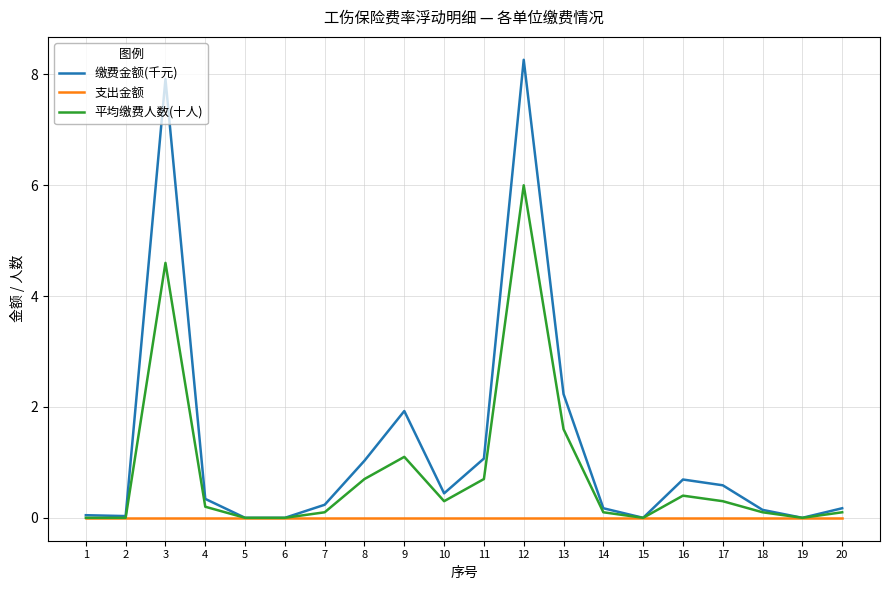

At which category is the sum across all series the highest?

12